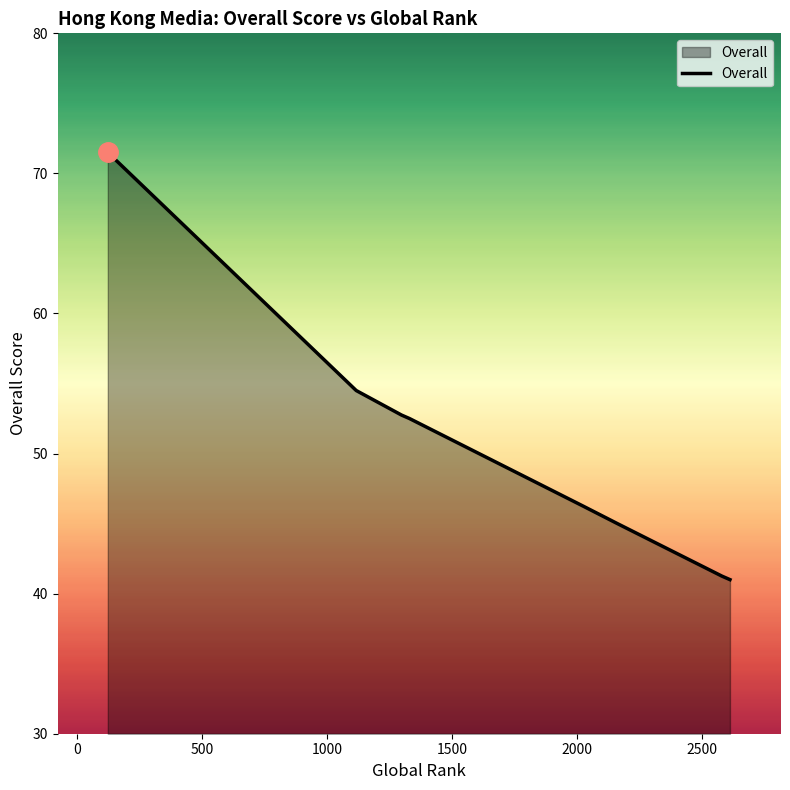

What is the minimum value shown in the chart?

41.0